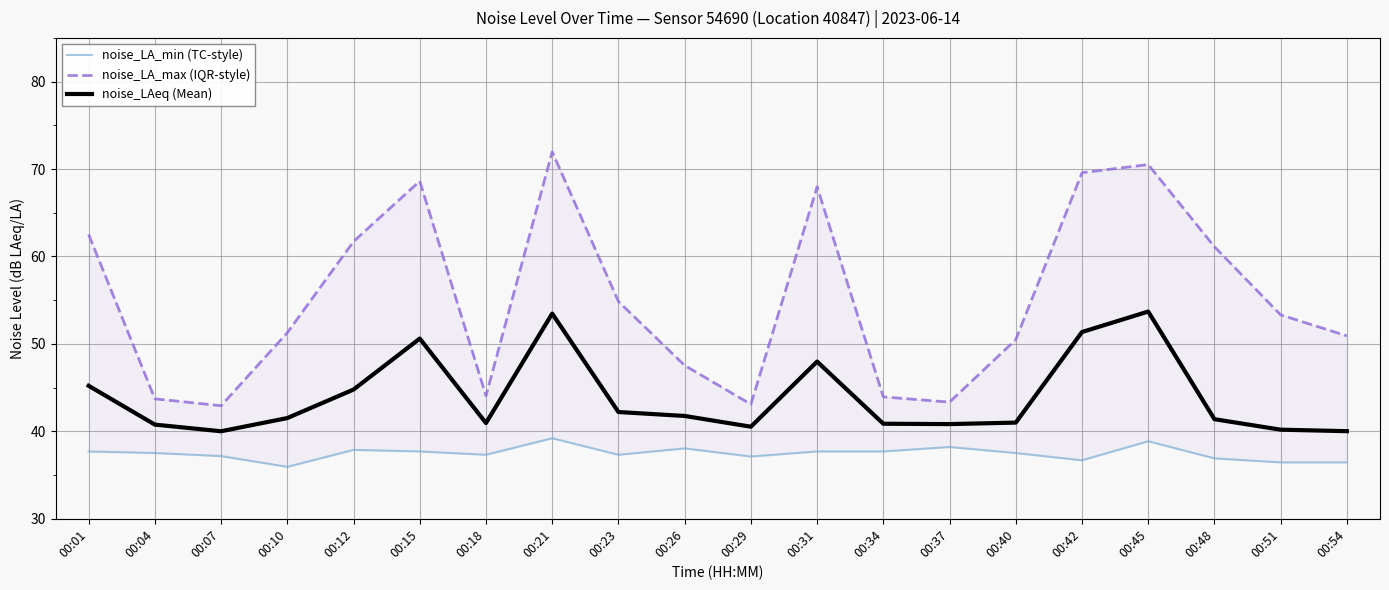

Which category has the highest value across all series?

00:21